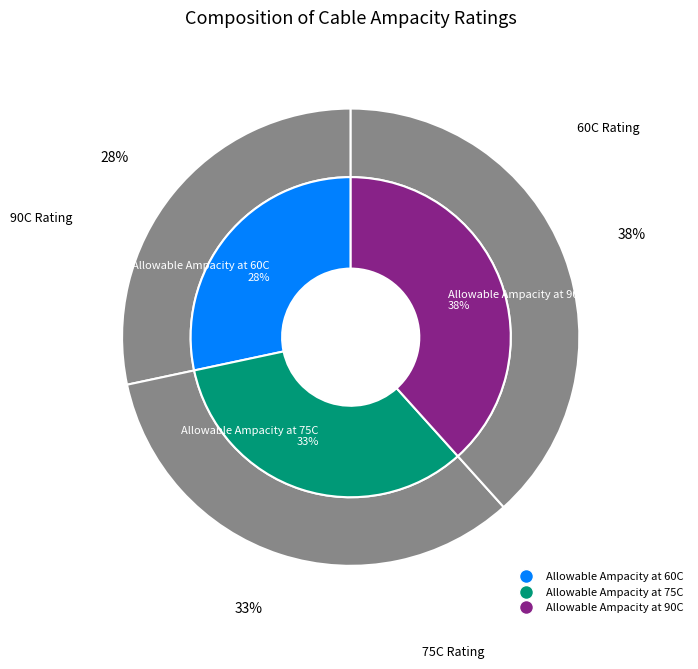

Approximately how many times larger is the value at Allowable Ampacity at 90C compared to Allowable Ampacity at 60C?

1.4